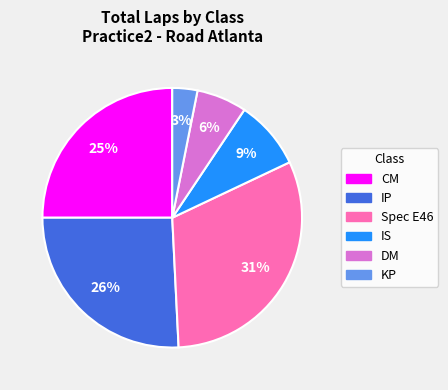

To the nearest percent, what is the average slice percentage?

17%